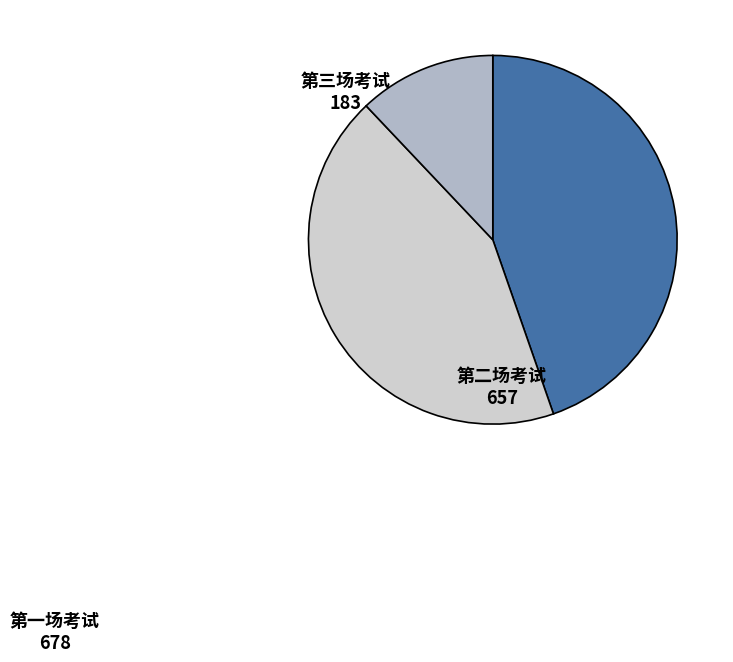

Is there any slice that represents more than half of the pie?

No